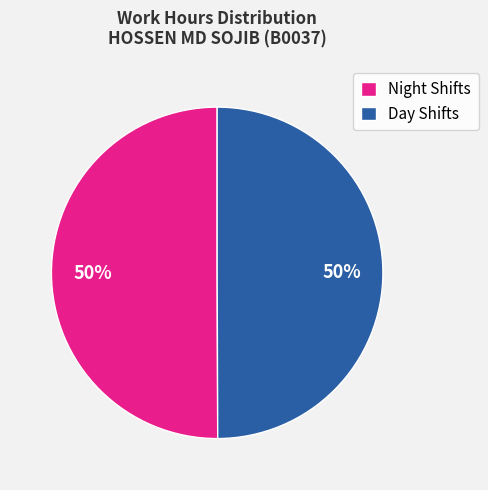

Do Night Shifts and Day Shifts together represent more than half of the pie?

Yes